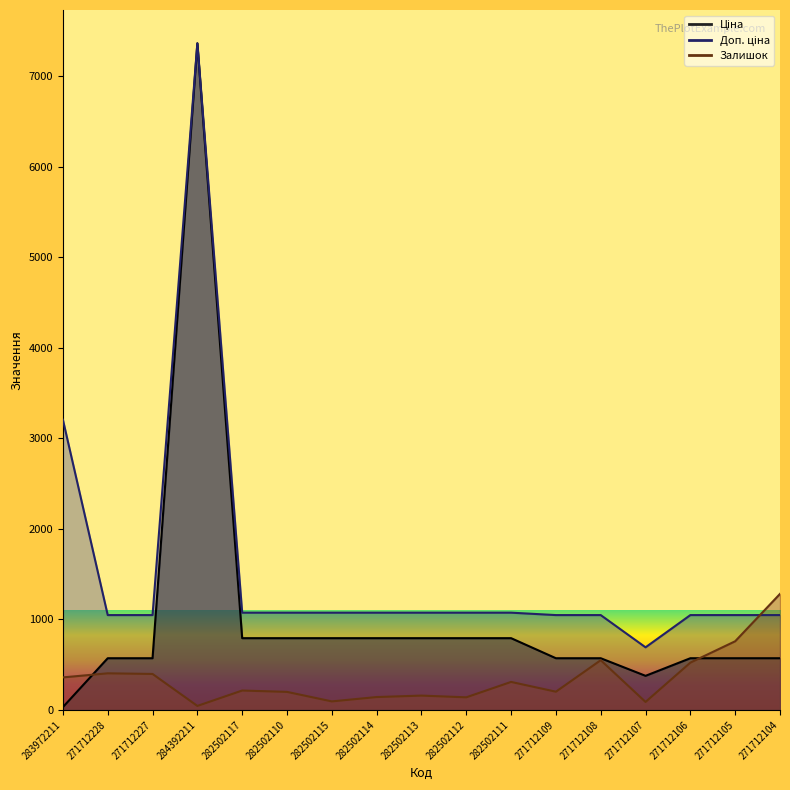

How many lines are shown in the chart?

3